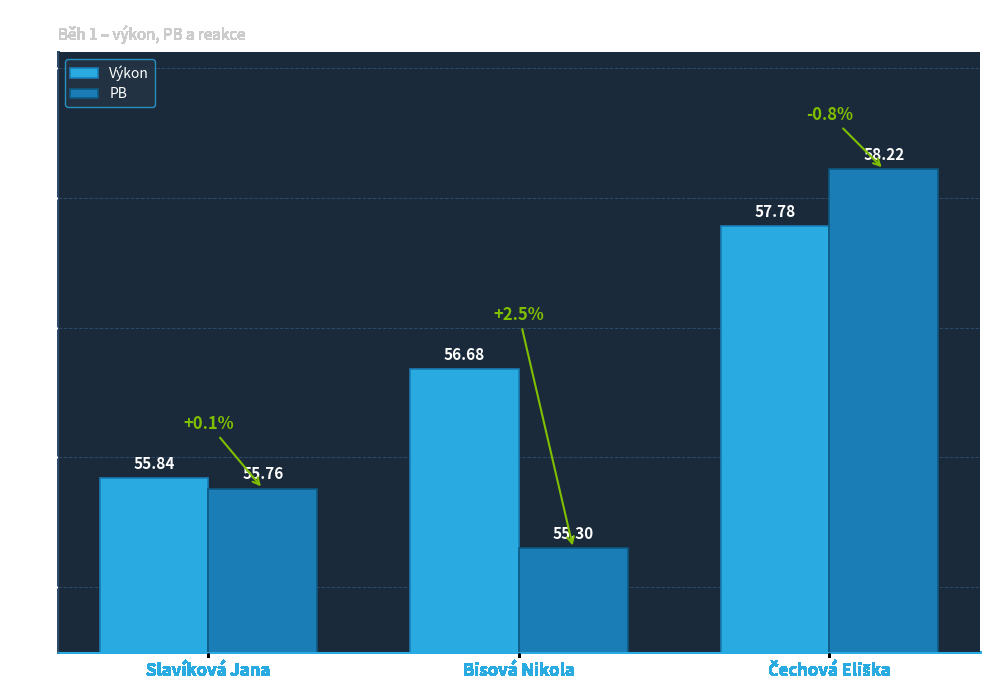

What is the sum of all Výkon values?

170.3